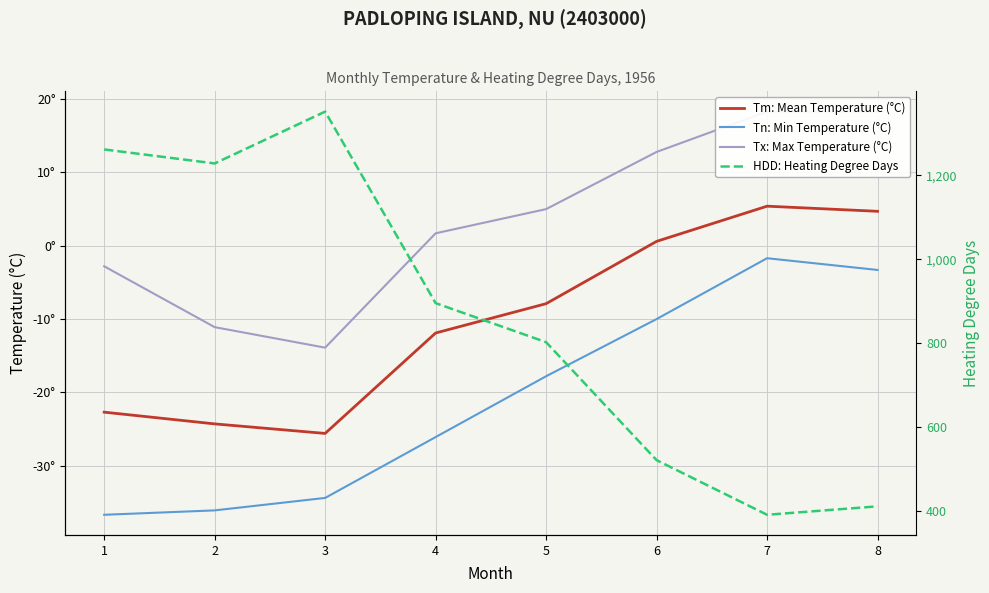

Reading left to right, extract all data points from this chart.

Tm: Mean Temperature (°C): 1=-22.7	2=-24.3	3=-25.6	4=-11.9	5=-7.9	6=0.6	7=5.4	8=4.7
Tn: Min Temperature (°C): 1=-36.7	2=-36.1	3=-34.4	4=-26.1	5=-17.8	6=-10.0	7=-1.7	8=-3.3
Tx: Max Temperature (°C): 1=-2.8	2=-11.1	3=-13.9	4=1.7	5=5.0	6=12.8	7=18.3	8=18.3
HDD: Heating Degree Days: 1=1261.4	2=1228.1	3=1351.4	4=895.7	5=802.8	6=522.1	7=392.1	8=412.2